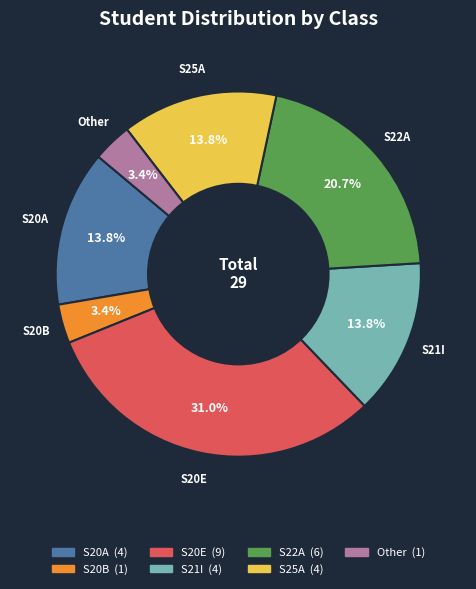

To the nearest percent, what is the difference between the S21I and S25A slice percentages?

0%